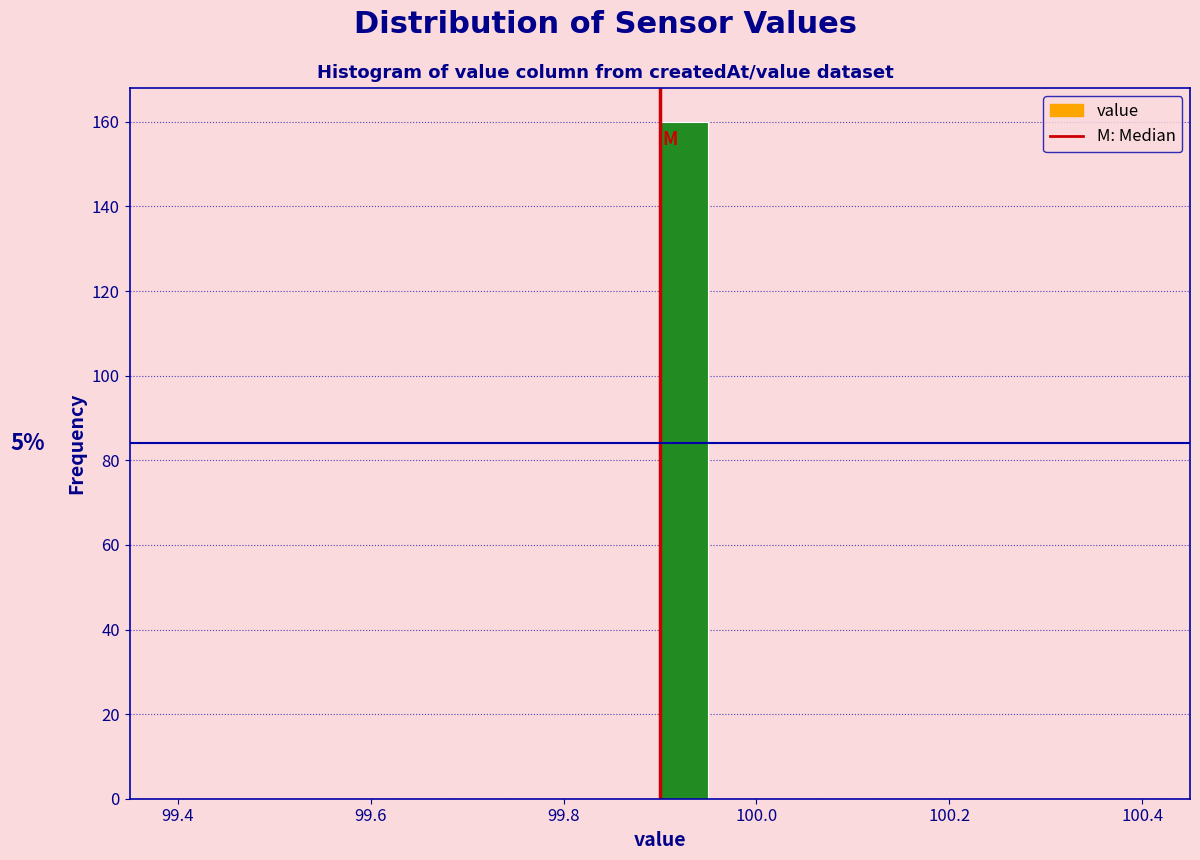

Around what value on the x-axis is the tallest bar? Give the approximate position of its centre, as read against the axis.

99.92